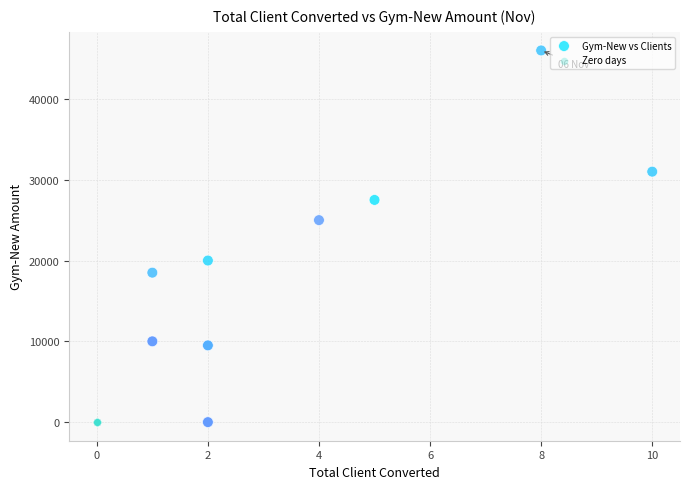

What are all the series names shown in the legend?

Gym-New vs Clients, Zero days